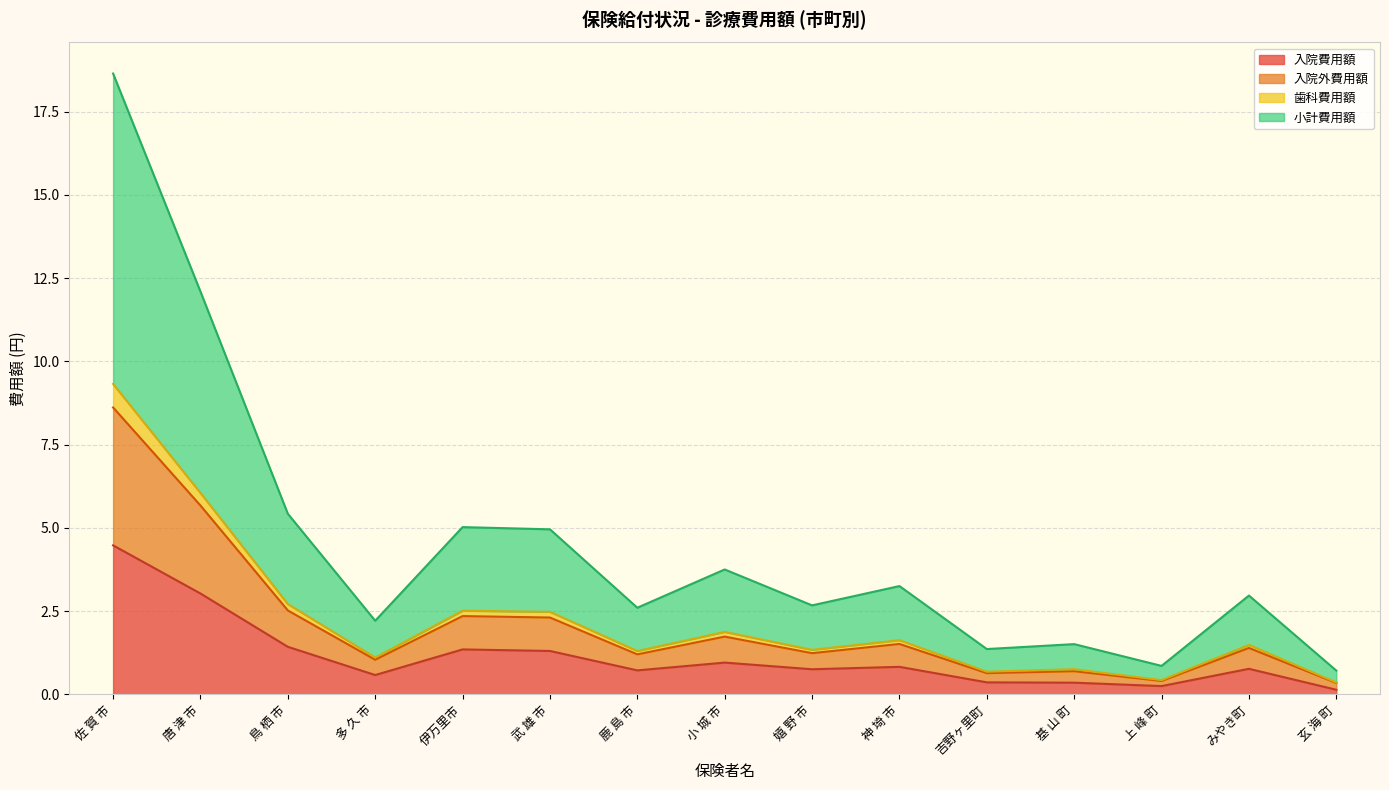

At which label does 入院費用額 reach its peak?

佐 賀 市